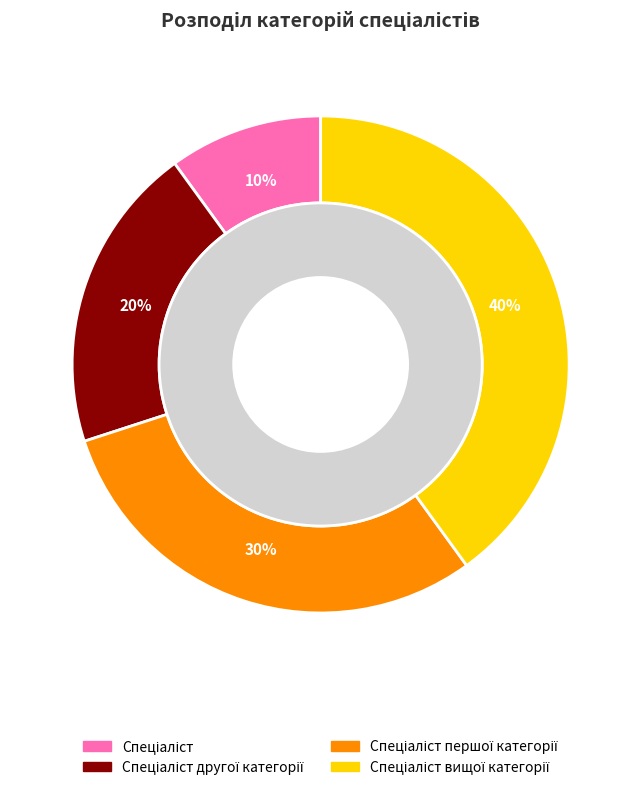

Is there a majority slice in this chart?

No